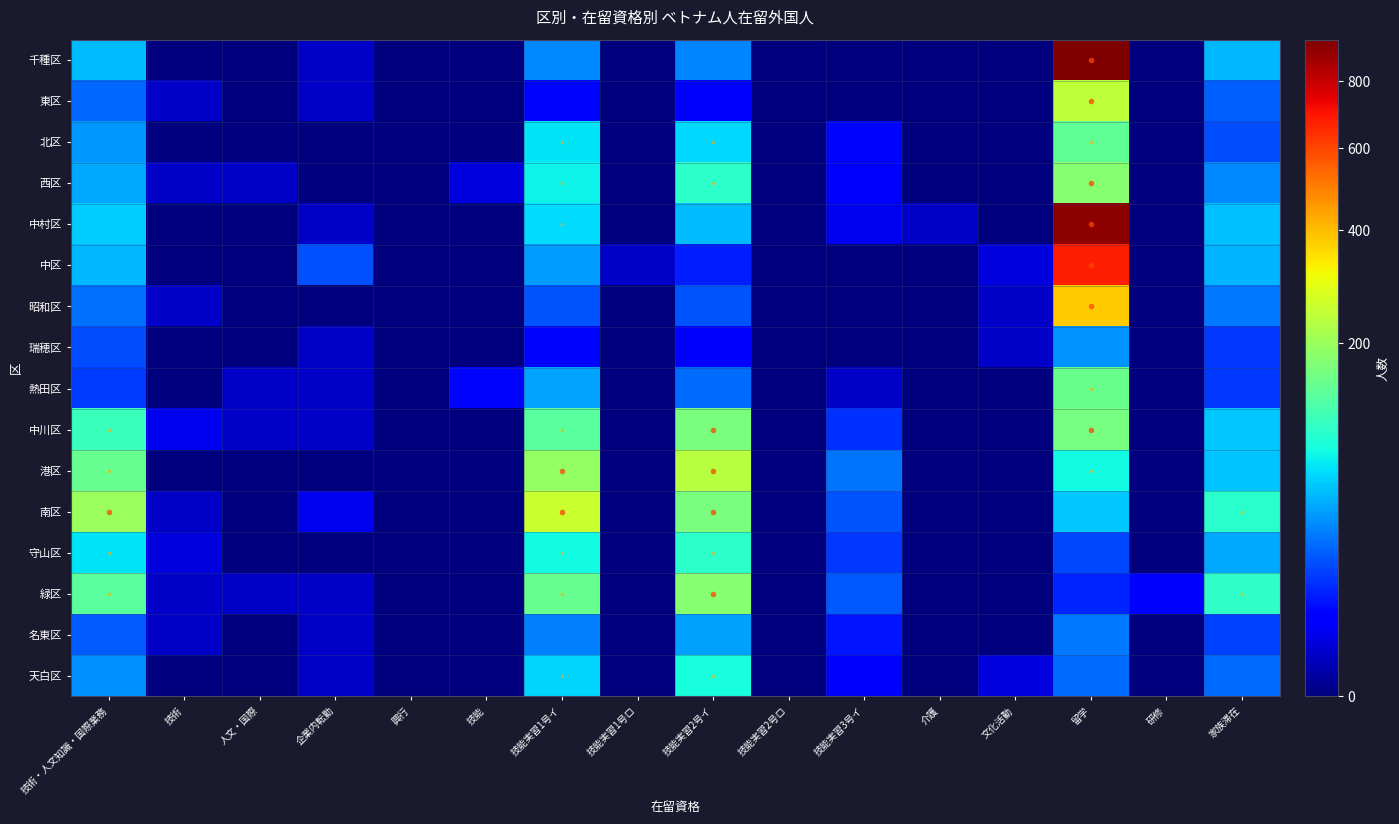

What is the total value across all series at 研修?

4